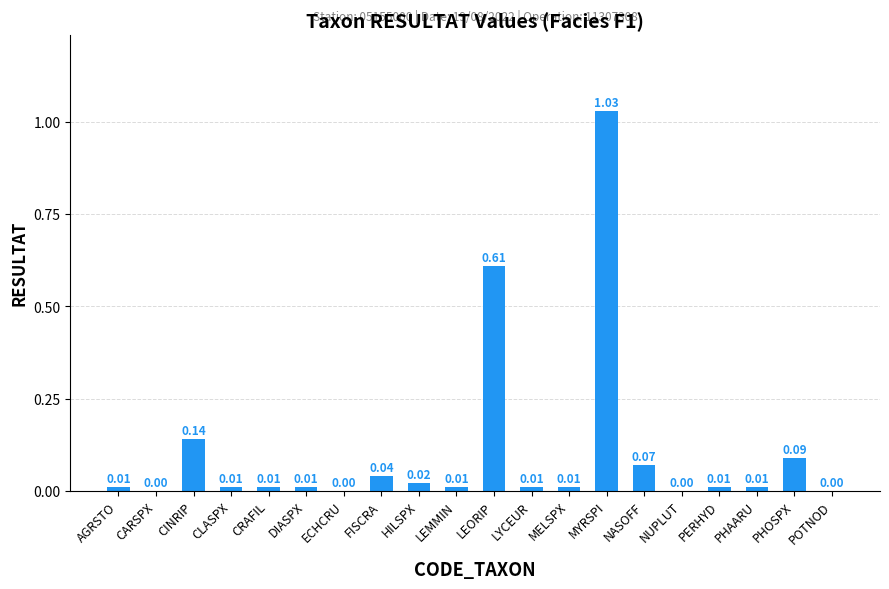

At which category does the chart reach its peak across all series?

MYRSPI